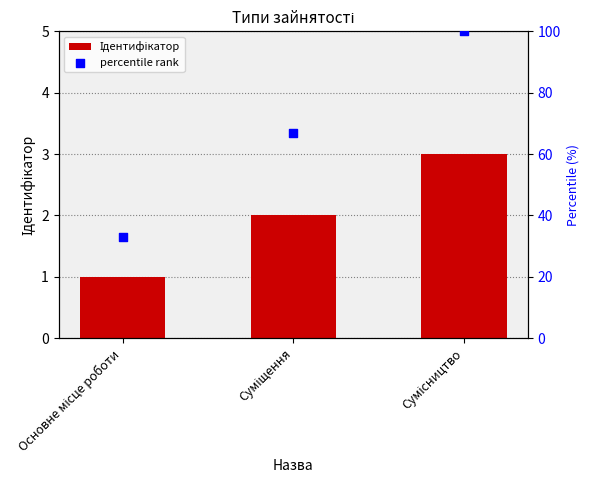

At which category is the sum across all series the highest?

Сумісництво